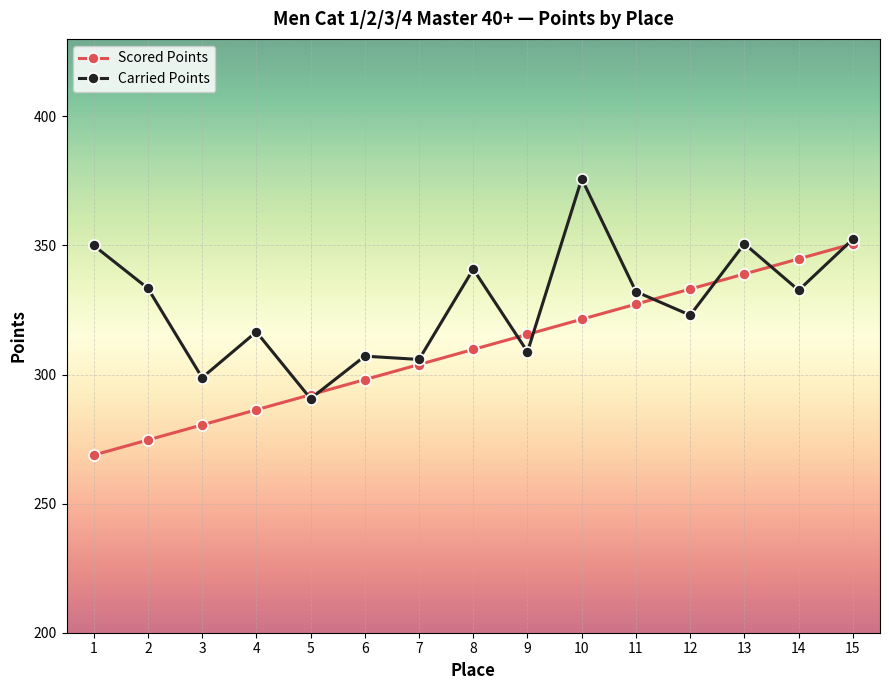

What is the minimum value shown in the chart?

268.8